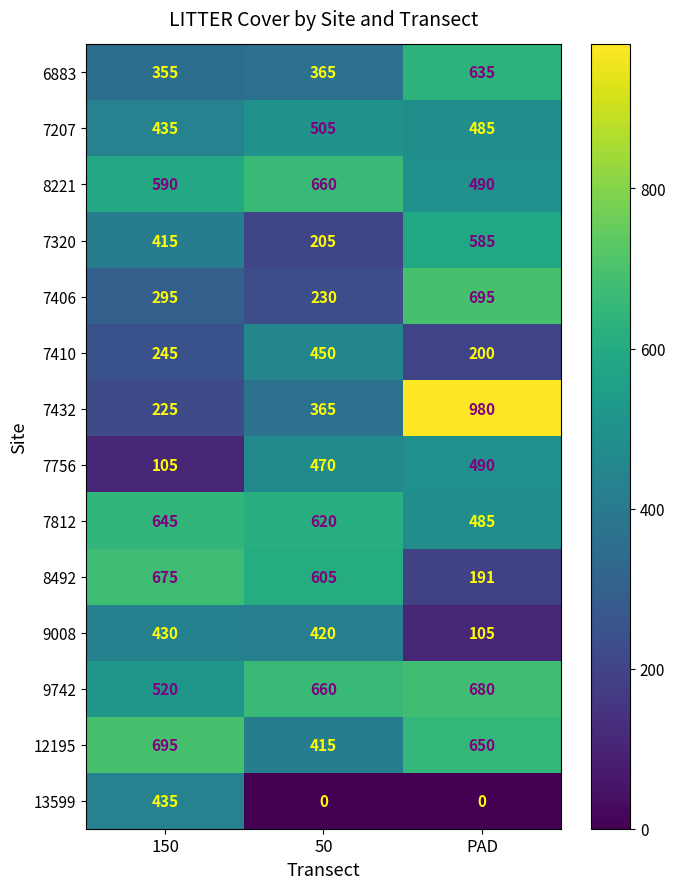

Rank the categories by 12195 value from lowest to highest.

50, PAD, 150